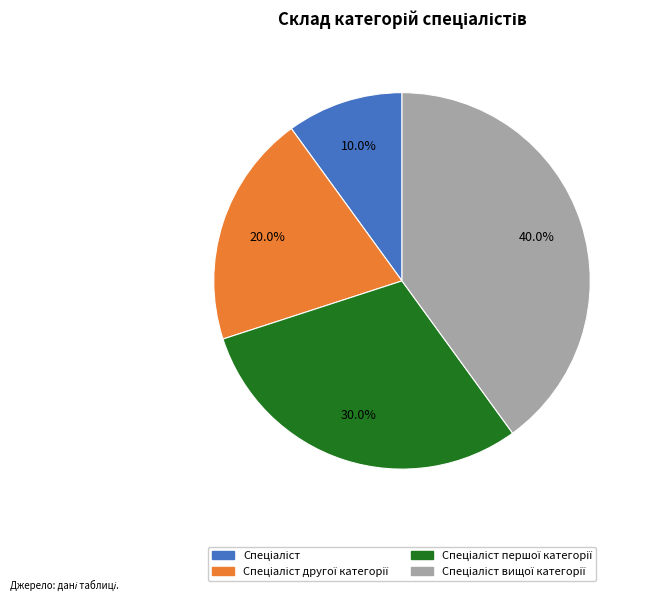

Is there any slice that represents more than half of the pie?

No